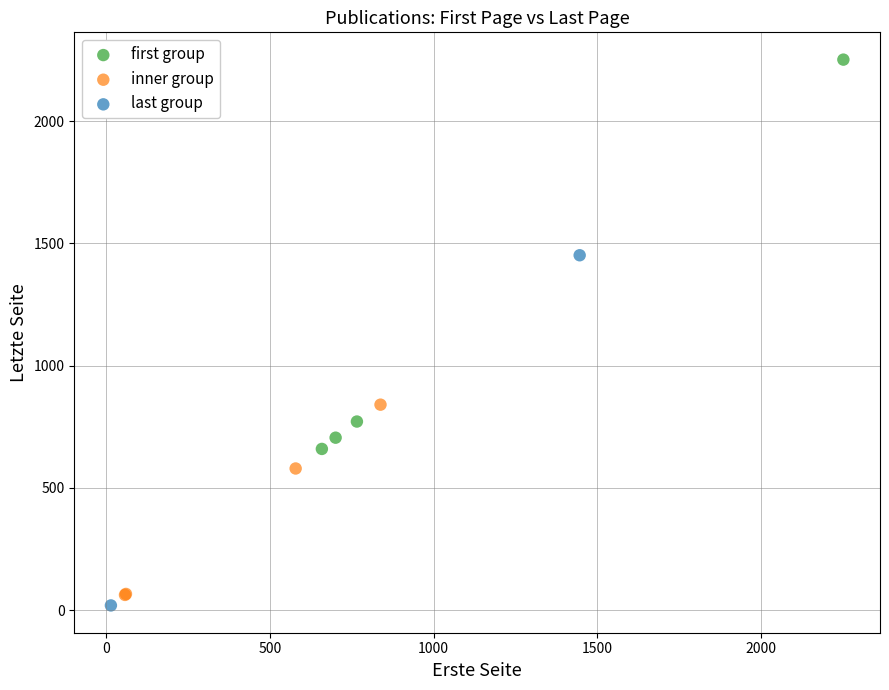

What are all the series names shown in the legend?

first group, inner group, last group